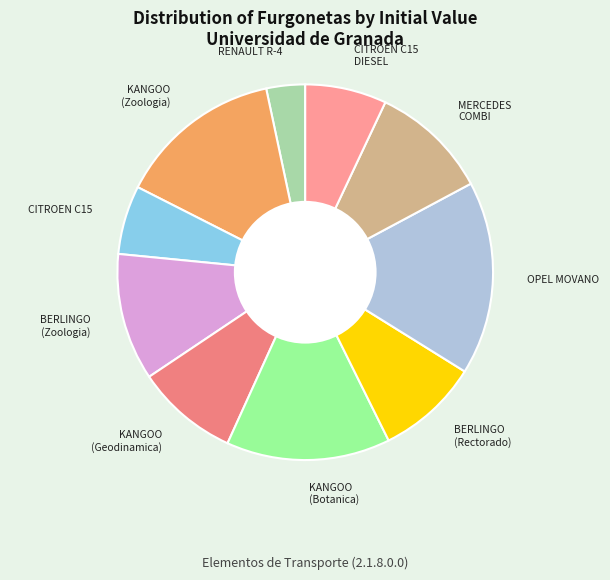

How many segments does this pie chart have?

10